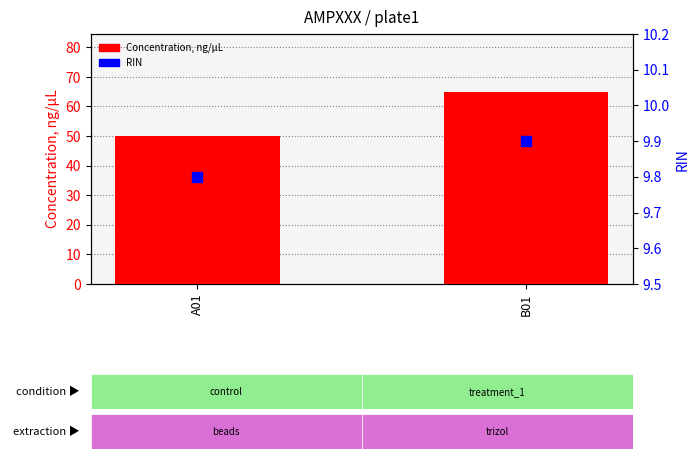

What is the total value across all series at B01?

74.9